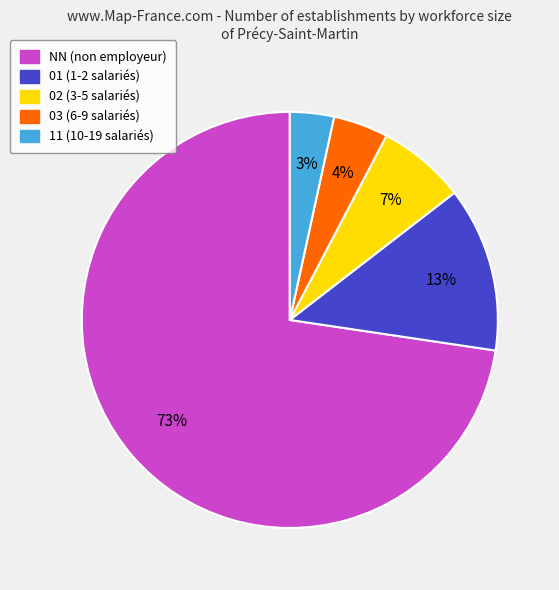

To the nearest percent, what is the combined percentage of 01 and 02?

20%